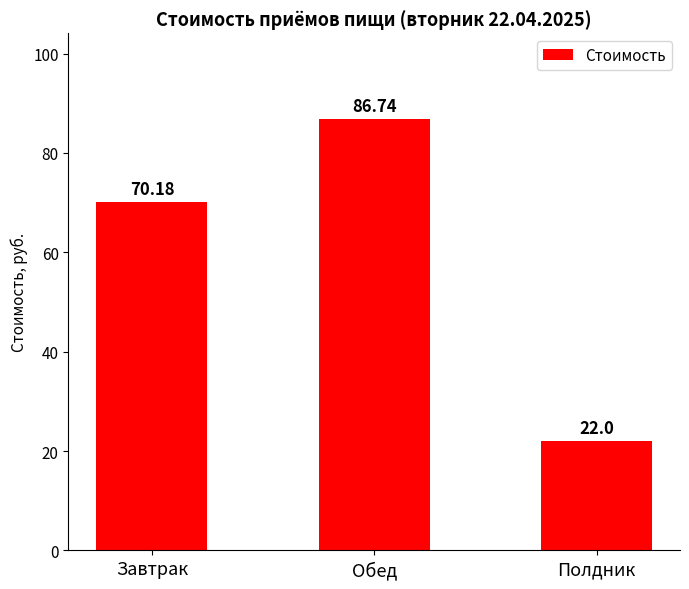

Reading right to left, transcribe all the data shown in this chart.

22.0	86.7	70.2